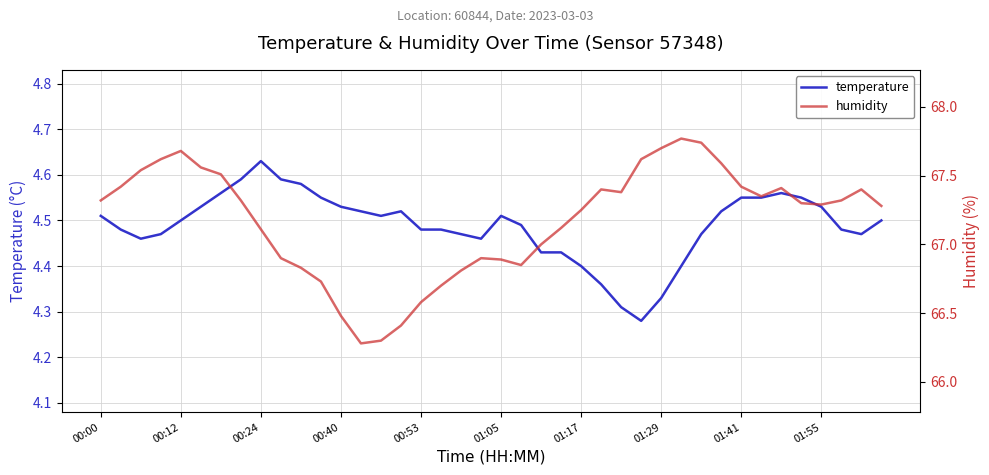

In temperature, how many points are higher than both neighbors (excluding endpoints)?

4